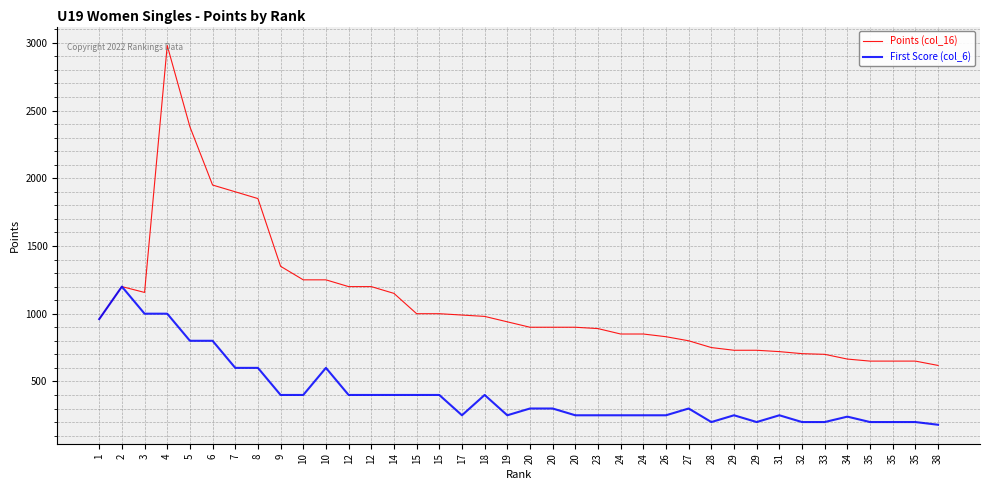

At which label is Points (col_16) closest to 1799?

8